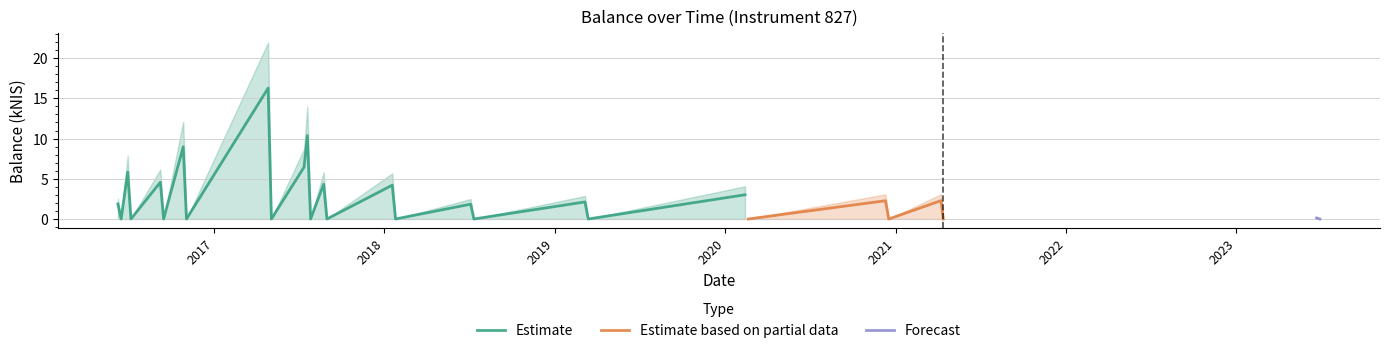

Does the chart display data point markers on the line(s)?

No